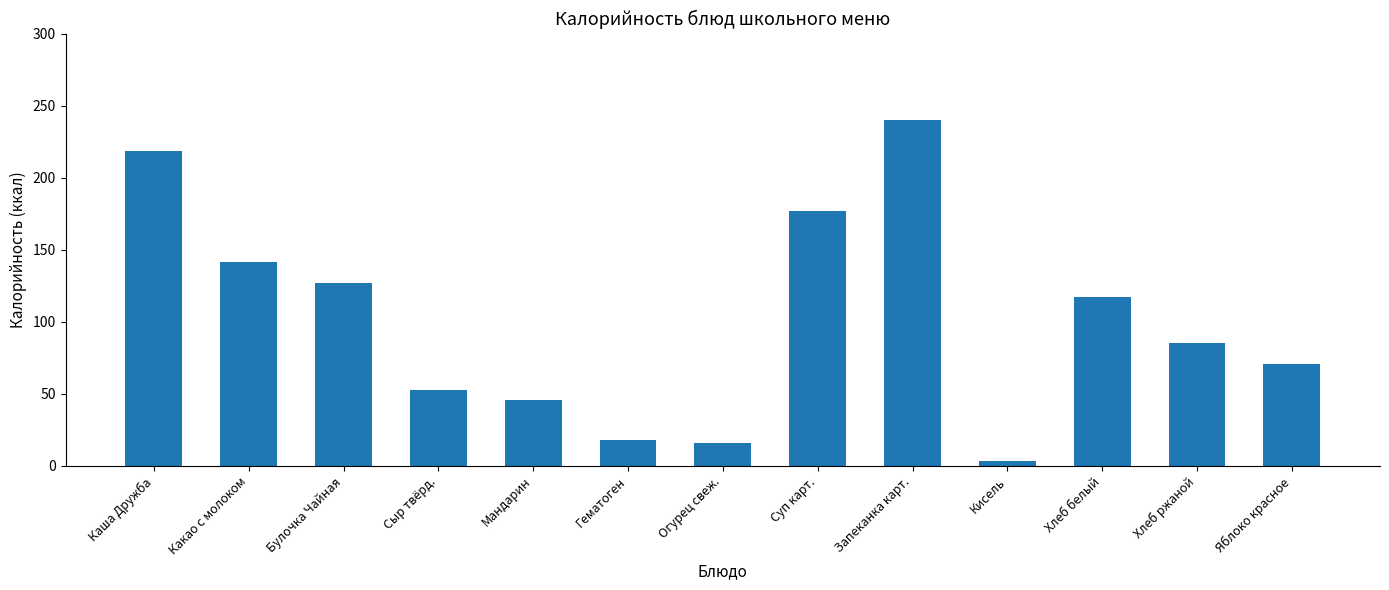

At which category does the chart reach its peak across all series?

Запеканка карт.